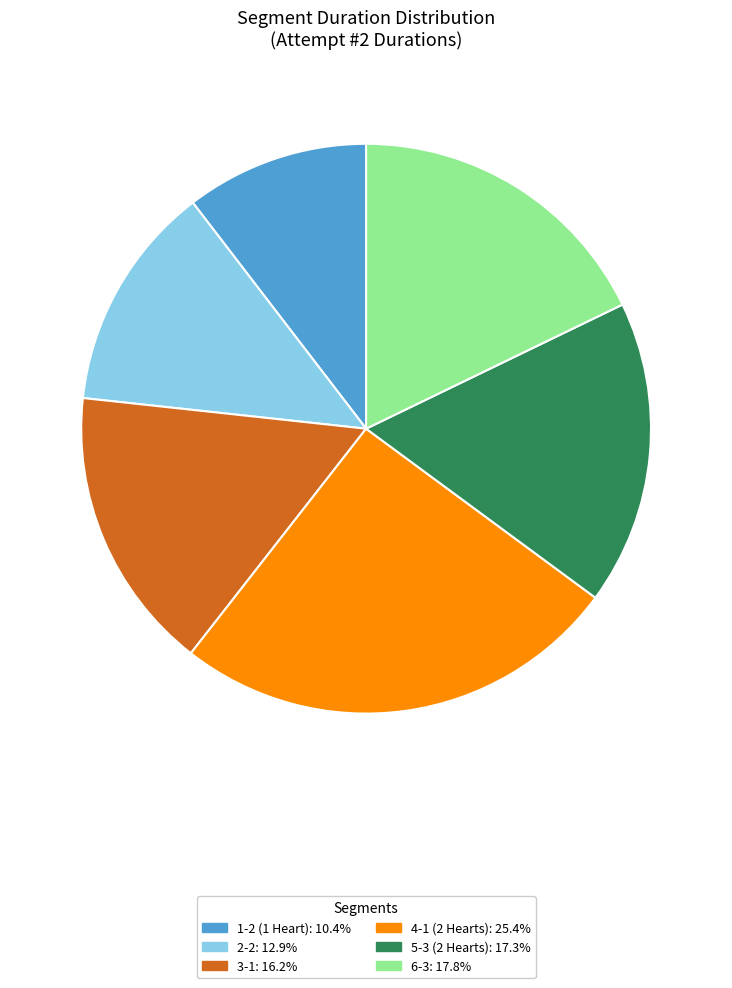

Is there a majority slice in this chart?

No